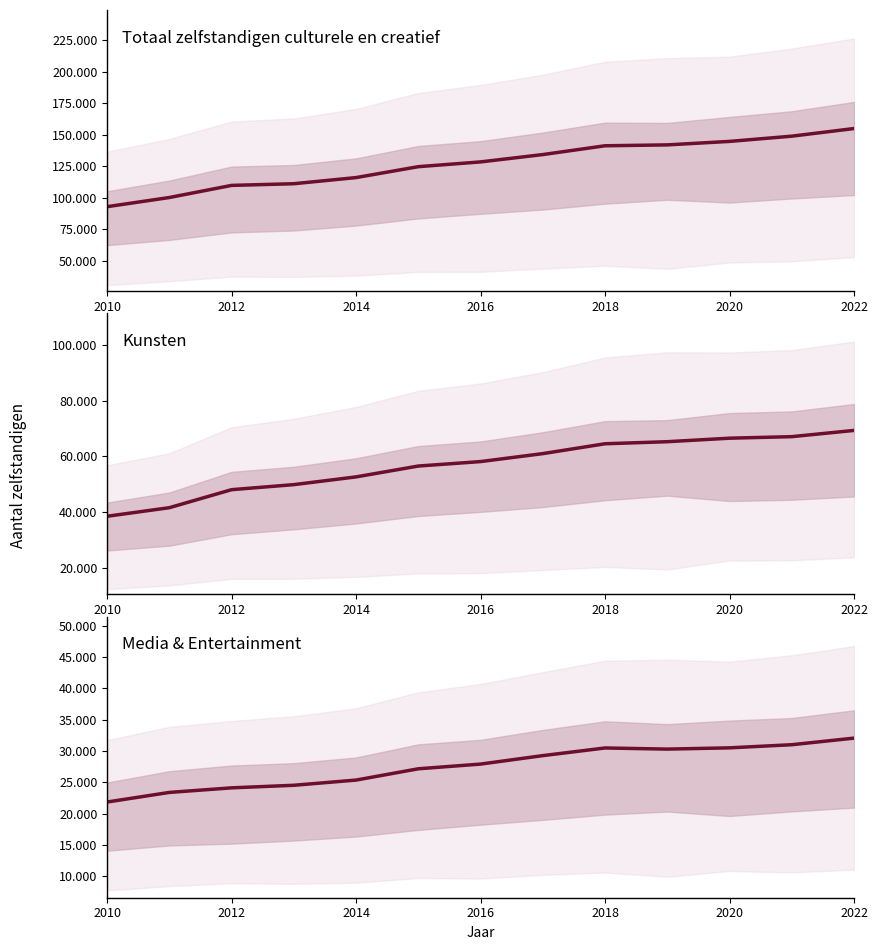

True or false: Media & Entertainment and Totaal zelfstandigen culturele en creatief cross at least once.

False